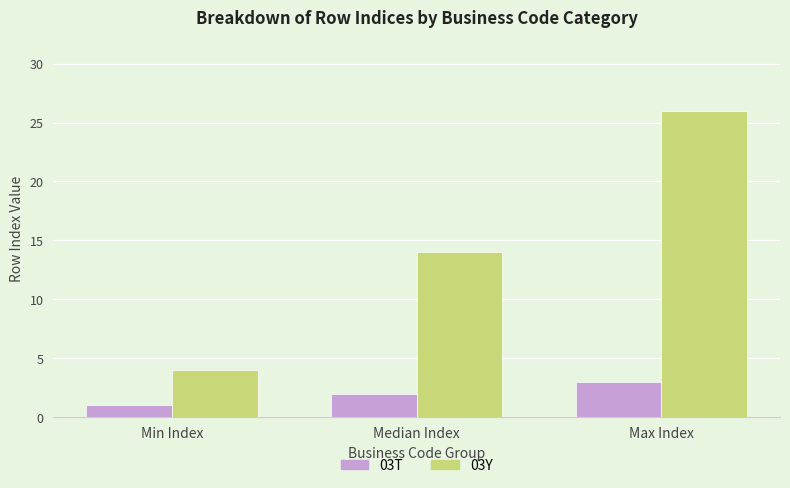

Reading left to right, what are all the values shown in this chart?

03T: Min Index=1	Median Index=2	Max Index=3
03Y: Min Index=4	Median Index=14	Max Index=26